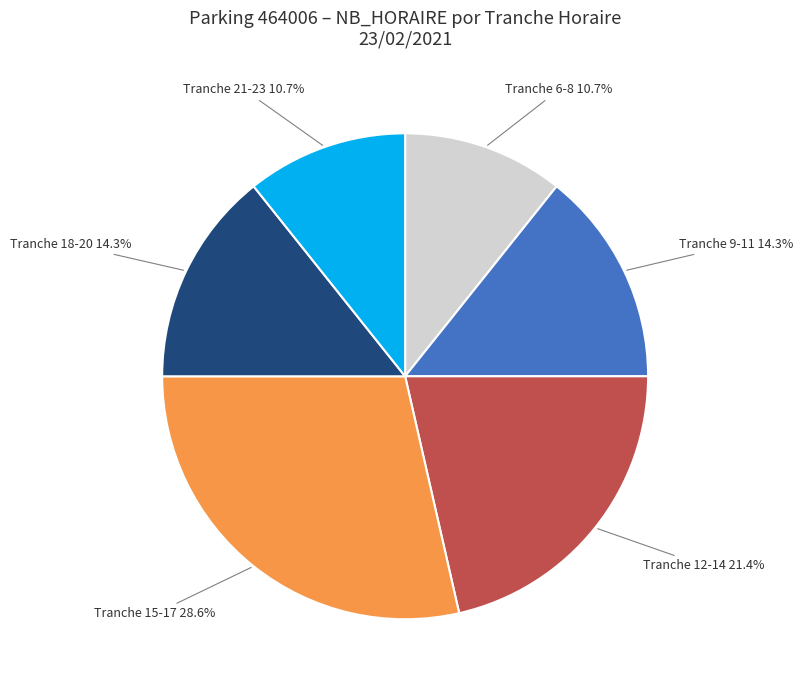

Is there a majority slice in this chart?

No